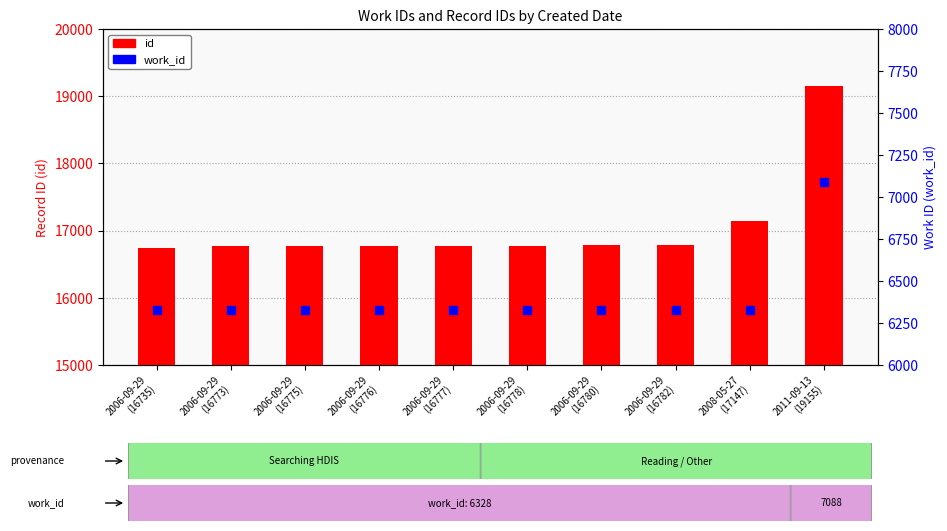

What is the total value across all series at 2006-09-29
(16773)?

23101